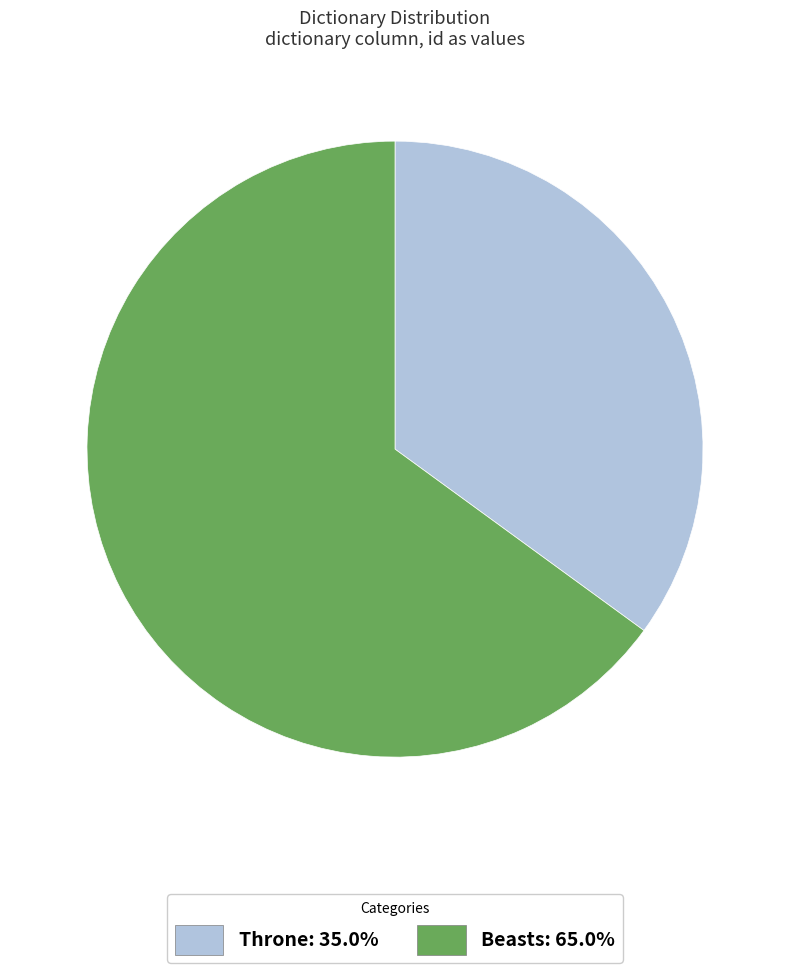

Approximately how many times larger is the value at Throne: 35.0% compared to Beasts: 65.0%?

0.5